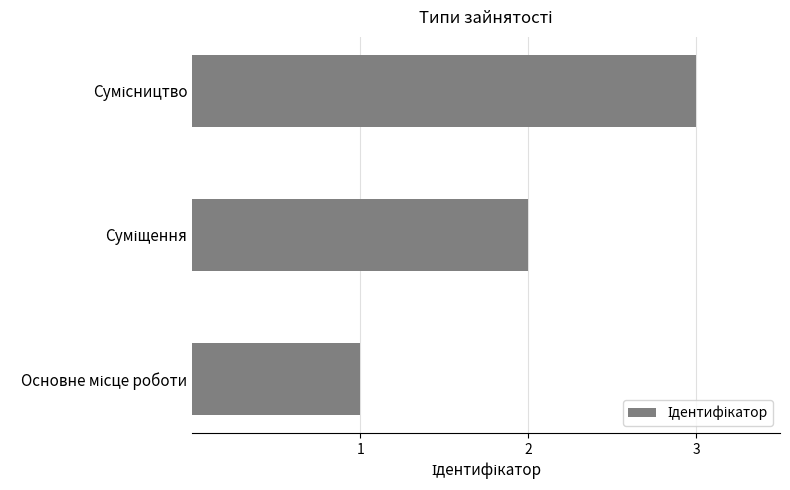

What is the maximum value shown in the chart?

3